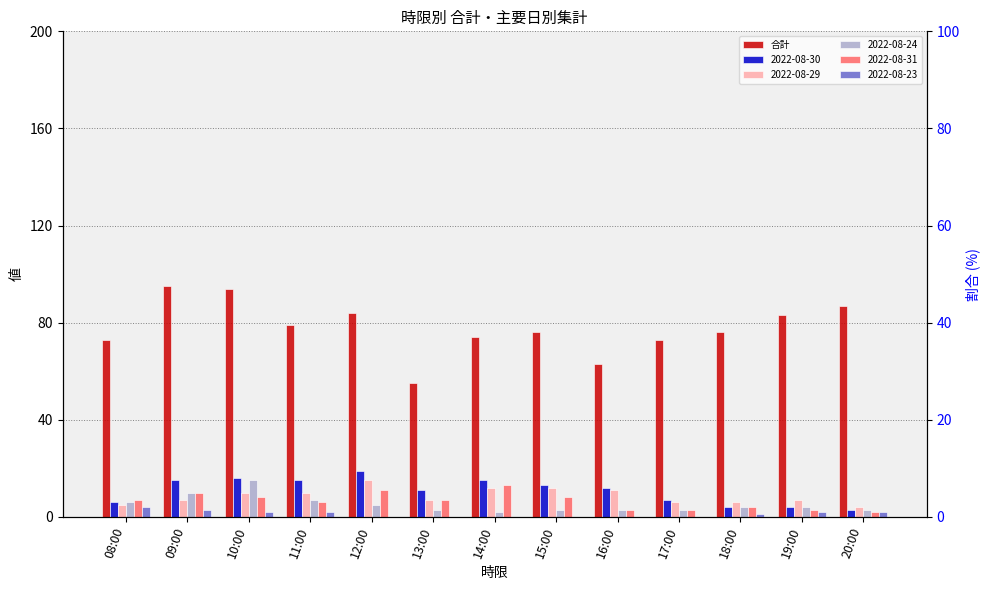

Which category has the highest value across all series?

09:00